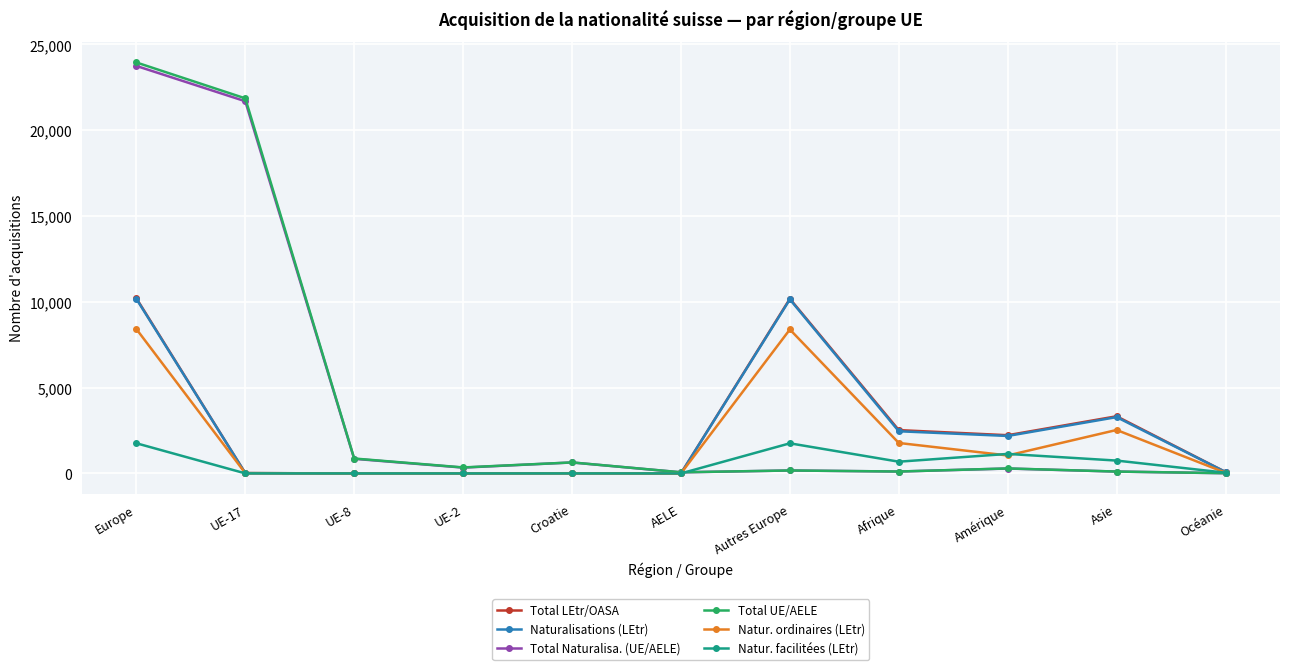

The Total LEtr/OASA series shows 2226 at Amérique. True or false?

True